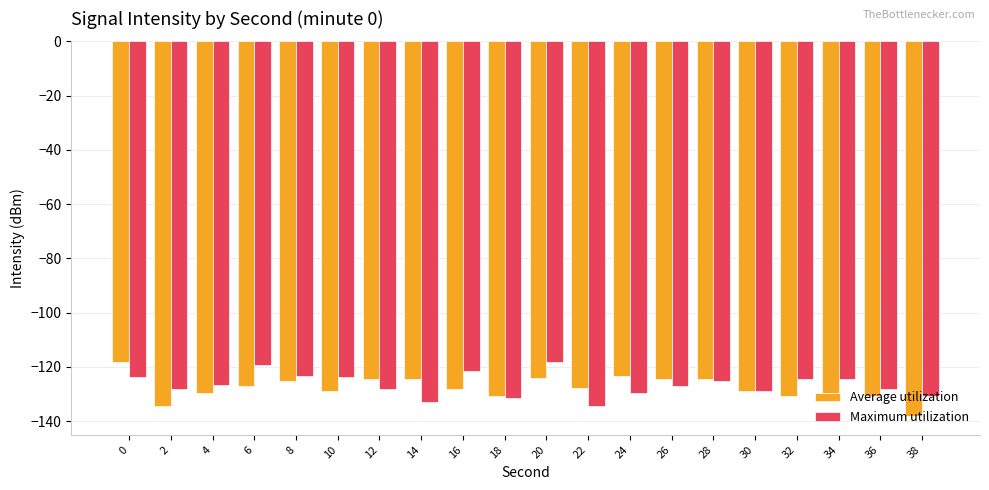

The value of Average utilization at 18 is -177.9. True or false?

False